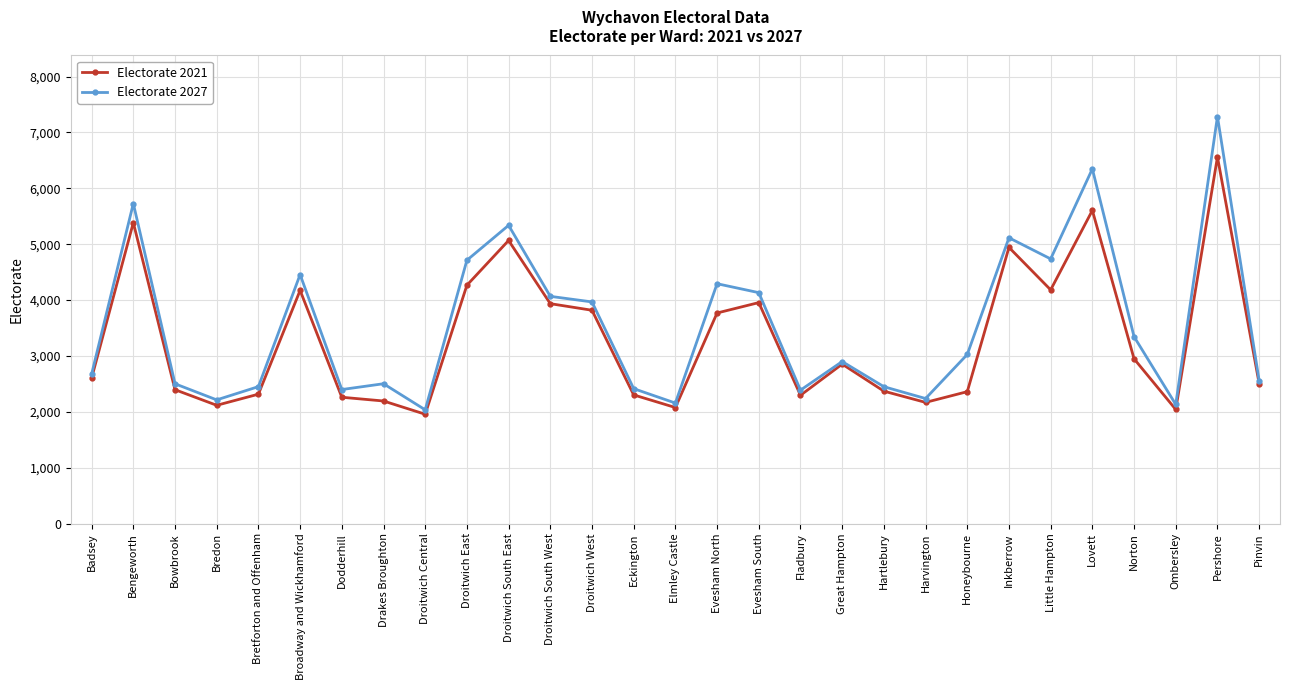

What is the label of the 18th point from the left?

Fladbury